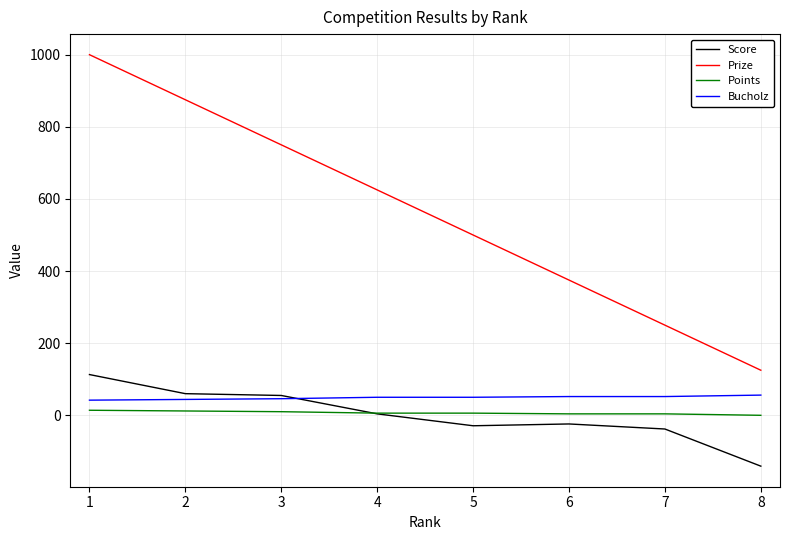

Between 1 and 8, which series saw the biggest shift?

Prize